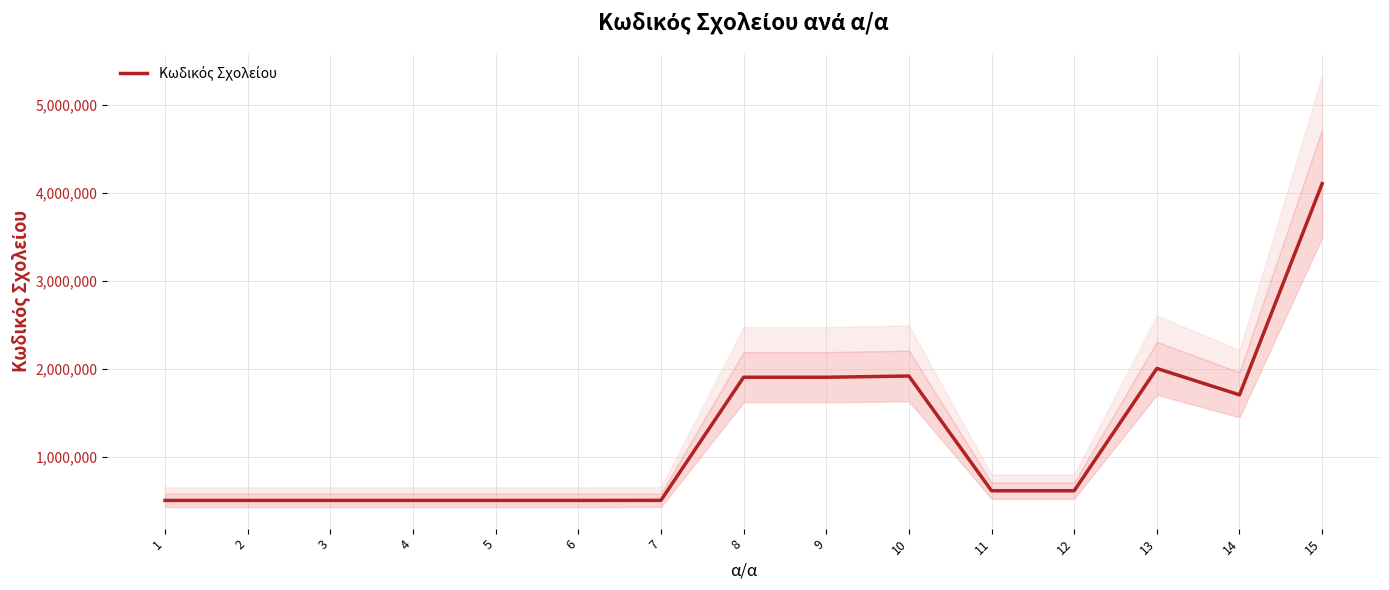

Where is the data nearest to the value 2301022?

13